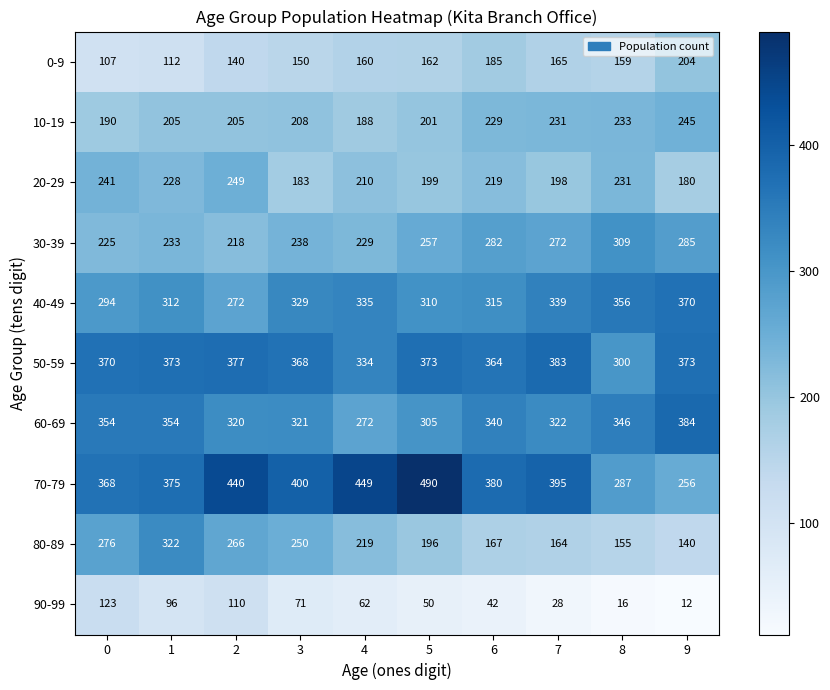

What is the sum of the 50-59 values at 6 and 7?

747